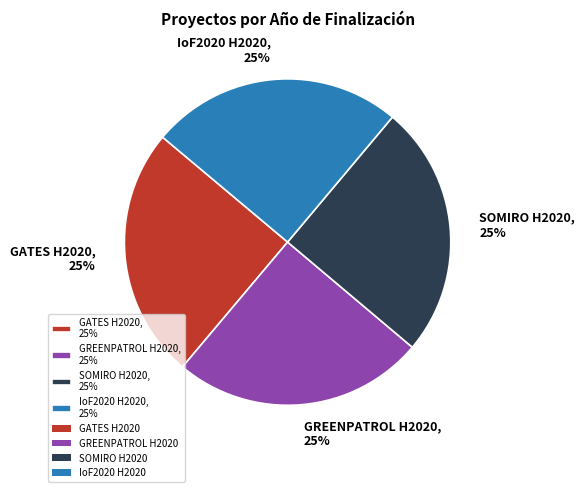

To the nearest percent, what is the average slice percentage?

25%